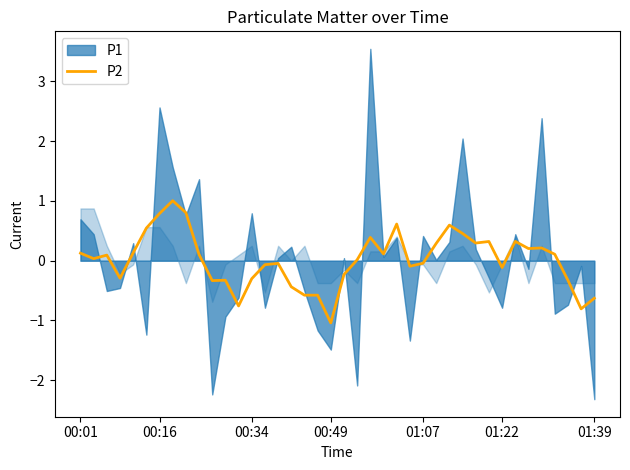

At which label does P2 reach its minimum?

00:49